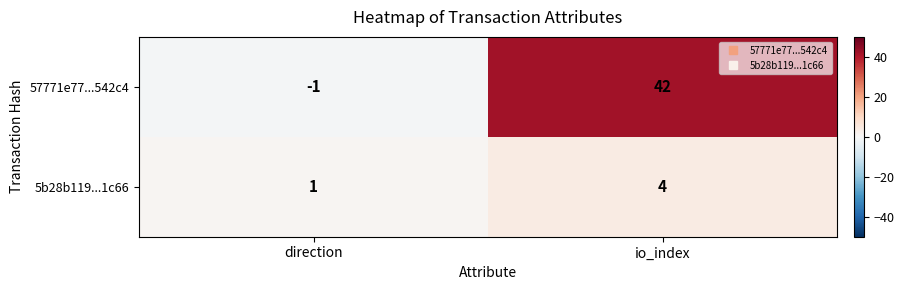

Reading left to right, extract all data points from this chart.

57771e77...542c4: direction=-1	io_index=42
5b28b119...1c66: direction=1	io_index=4